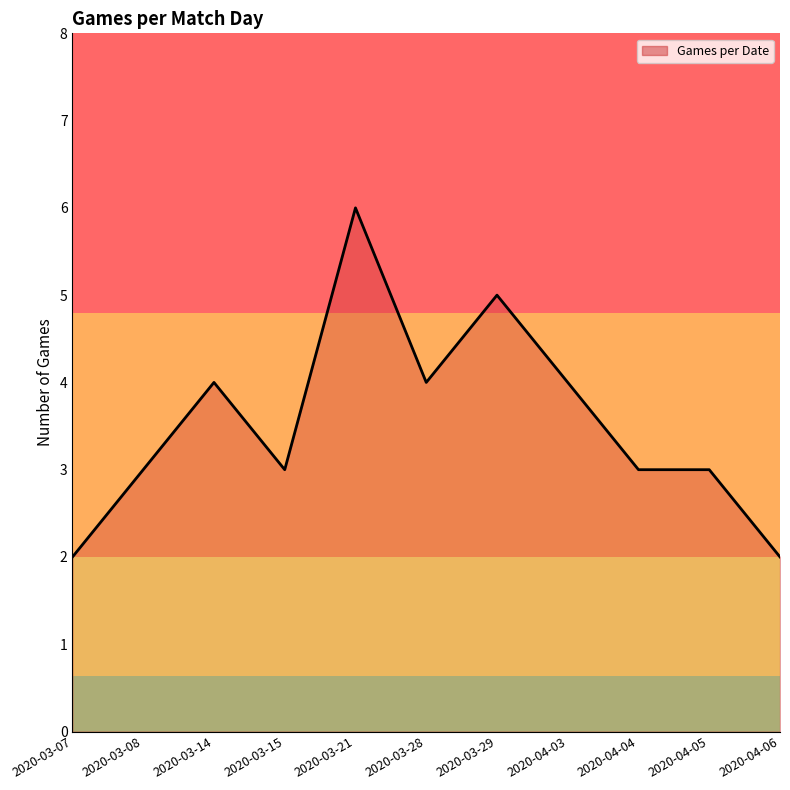

What is the sum of the values at 2020-04-03 and 2020-03-07?

6